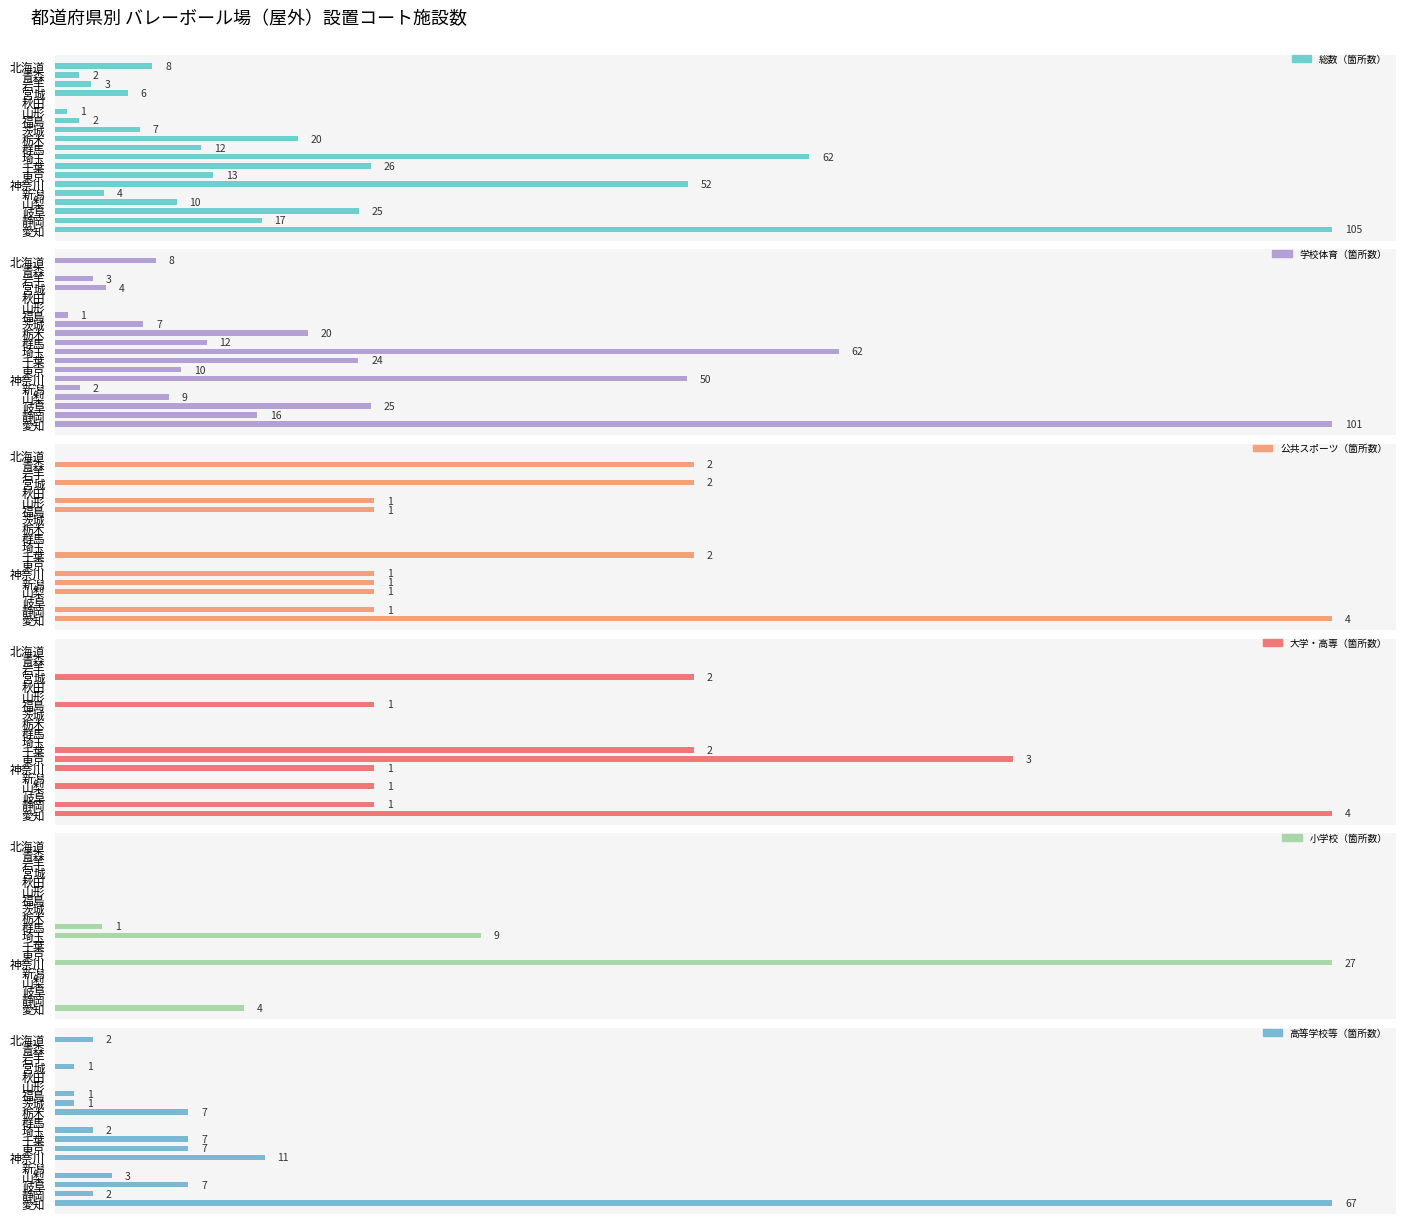

How many data points in 公共スポーツ（箇所数） are less than 1?

9